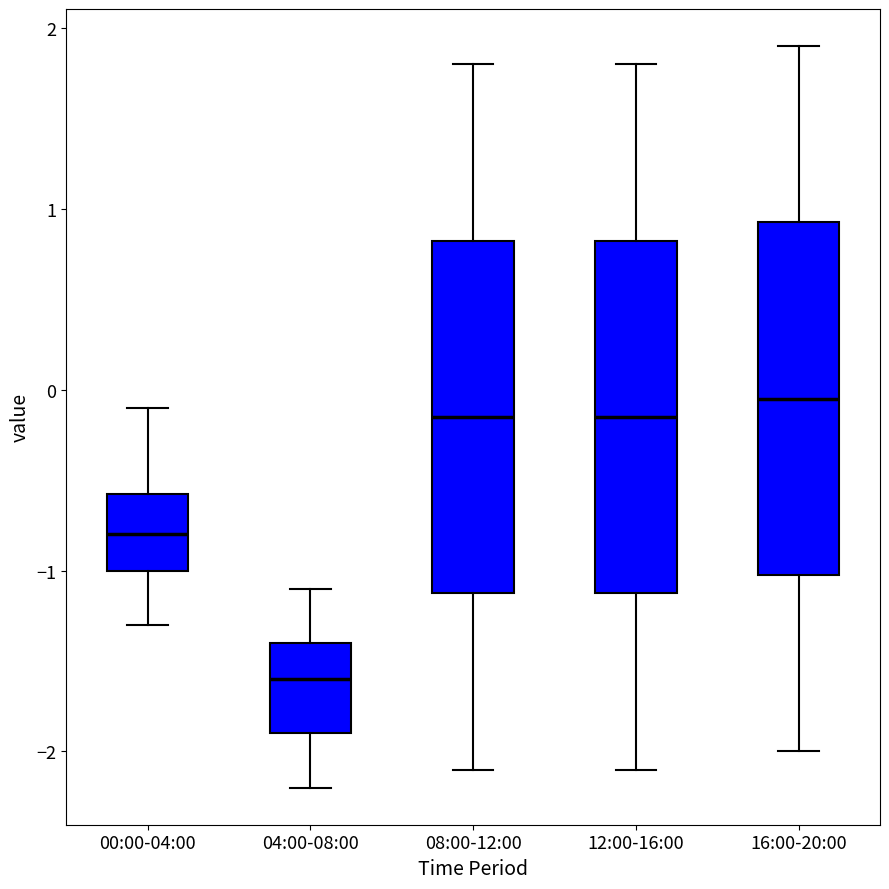

Which box has the lowest median line?

04:00-08:00